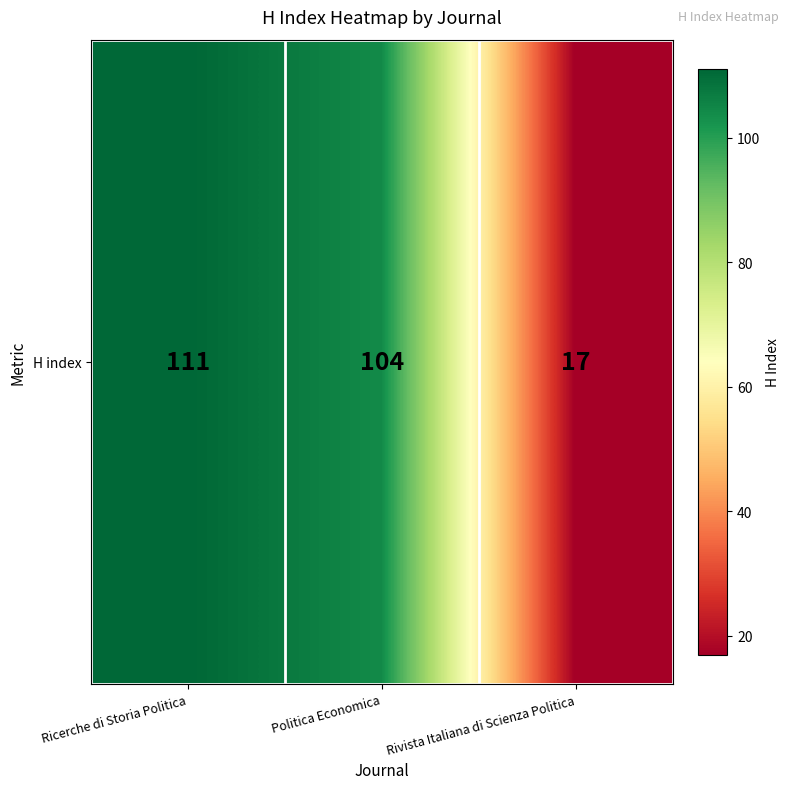

At which label is the value closest to 64?

Politica Economica